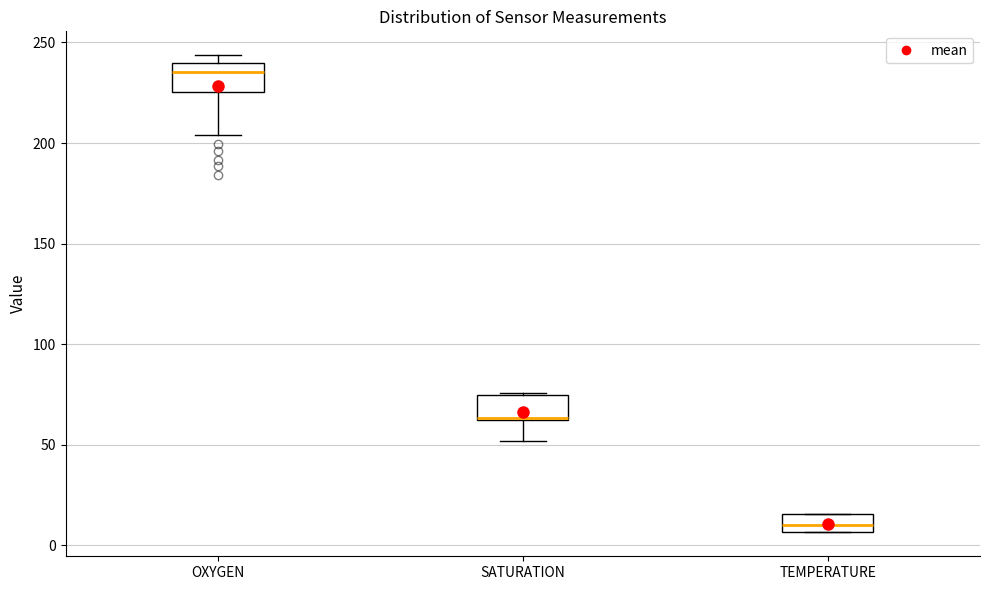

Where does the median line of the box for TEMPERATURE sit on the y-axis? The values are not printed on the chart, so give them approximately, as read against the axis.

10